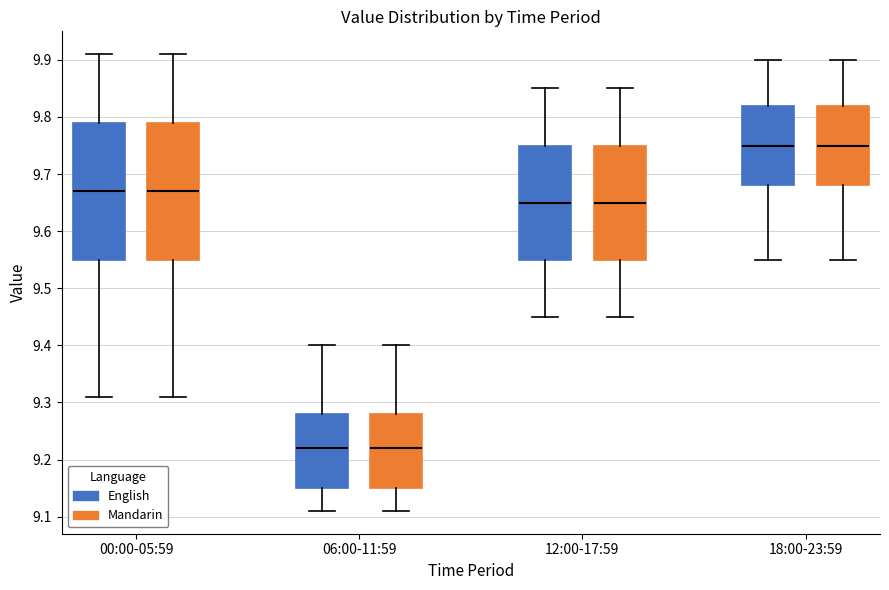

Reading left to right, read every box against the y-axis: the position of its median line, the range the box covers, and the ends of its whiskers. The values are not printed on the chart, so give them approximately, as read against the axis.

00:00-05:59 (English): median 9.67, box 9.55 to 9.79, whiskers 9.31 to 9.91
00:00-05:59 (Mandarin): median 9.67, box 9.55 to 9.79, whiskers 9.31 to 9.91
06:00-11:59 (English): median 9.22, box 9.15 to 9.28, whiskers 9.11 to 9.40
06:00-11:59 (Mandarin): median 9.22, box 9.15 to 9.28, whiskers 9.11 to 9.40
12:00-17:59 (English): median 9.65, box 9.55 to 9.75, whiskers 9.45 to 9.85
12:00-17:59 (Mandarin): median 9.65, box 9.55 to 9.75, whiskers 9.45 to 9.85
18:00-23:59 (English): median 9.75, box 9.68 to 9.82, whiskers 9.55 to 9.90
18:00-23:59 (Mandarin): median 9.75, box 9.68 to 9.82, whiskers 9.55 to 9.90